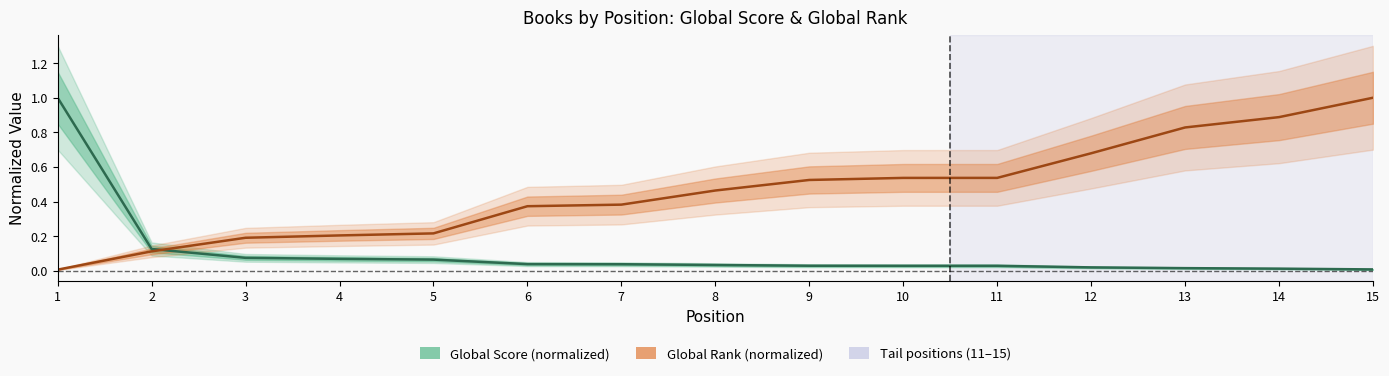

What is the value of the Global Rank (normalized) point at the 6th from the left?

0.4